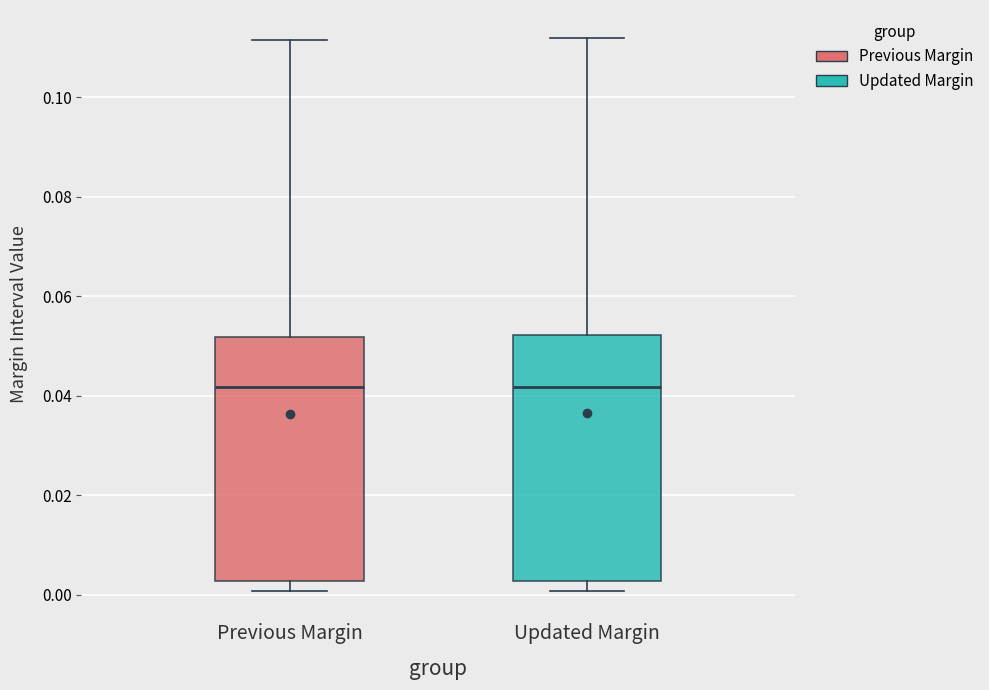

Where does the median line of the box for Updated Margin sit on the y-axis? The values are not printed on the chart, so give them approximately, as read against the axis.

0.042